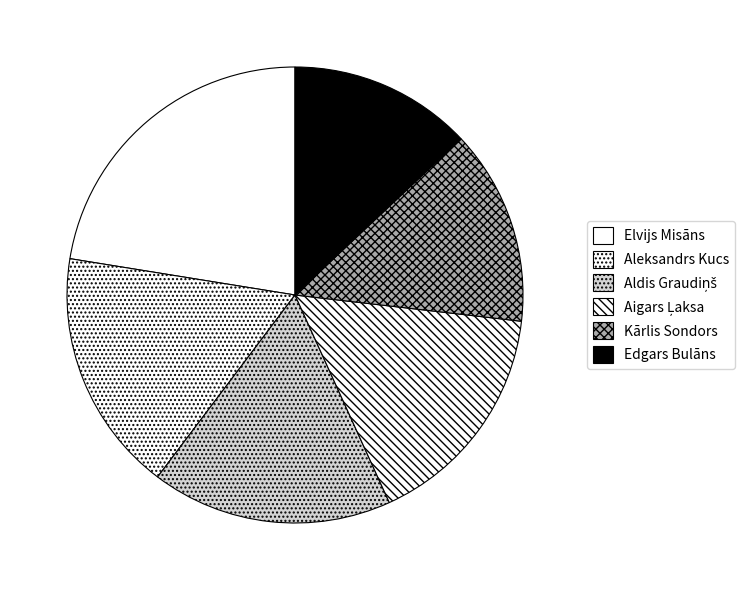

How many segments does this pie chart have?

6